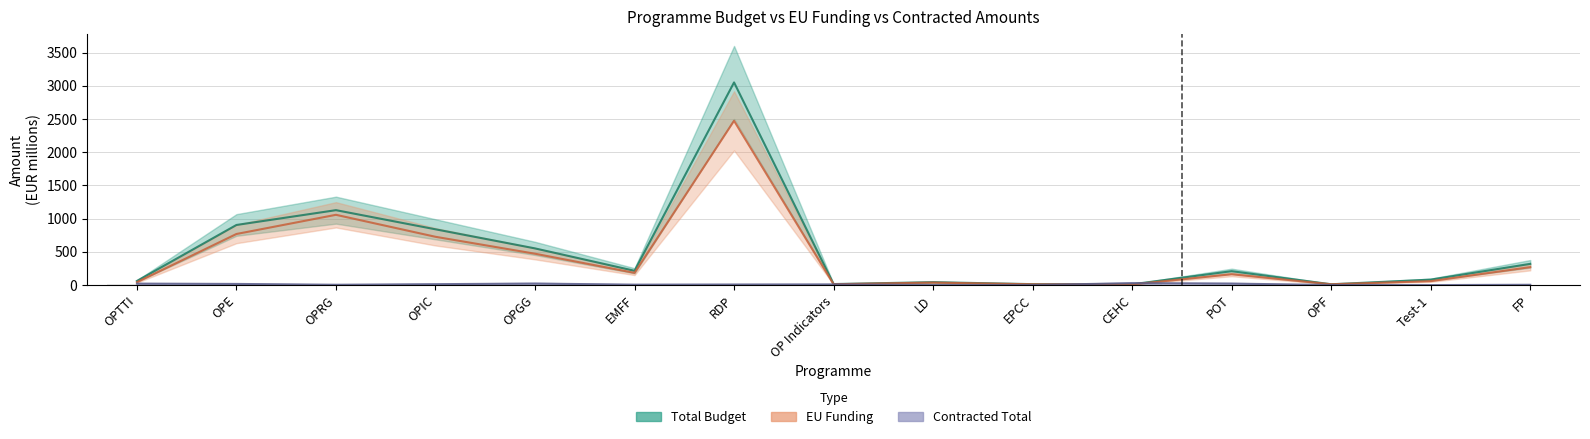

What is the approximate value of Contracted Total at OPIC?

13.8